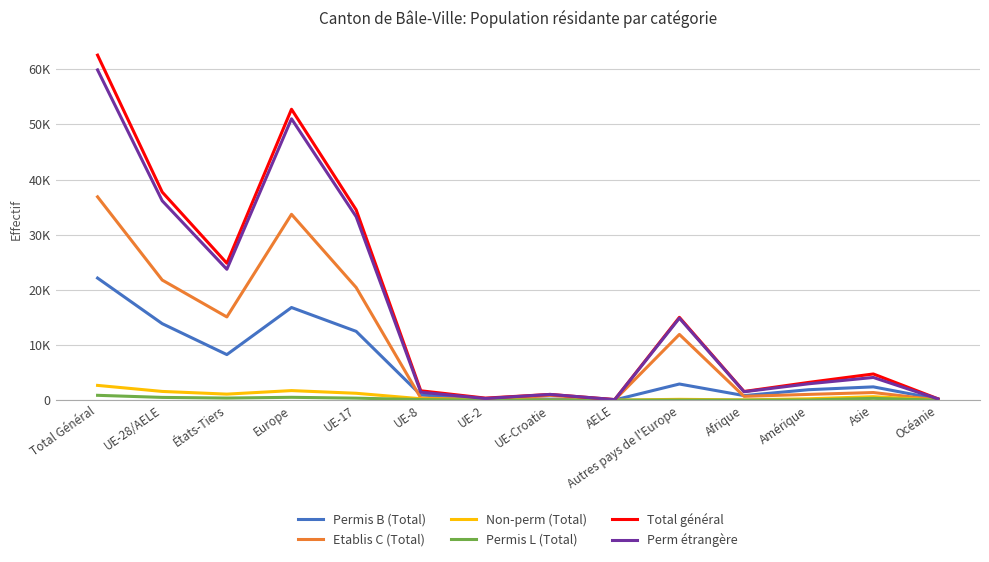

Is this an area chart (filled region under the line)?

No